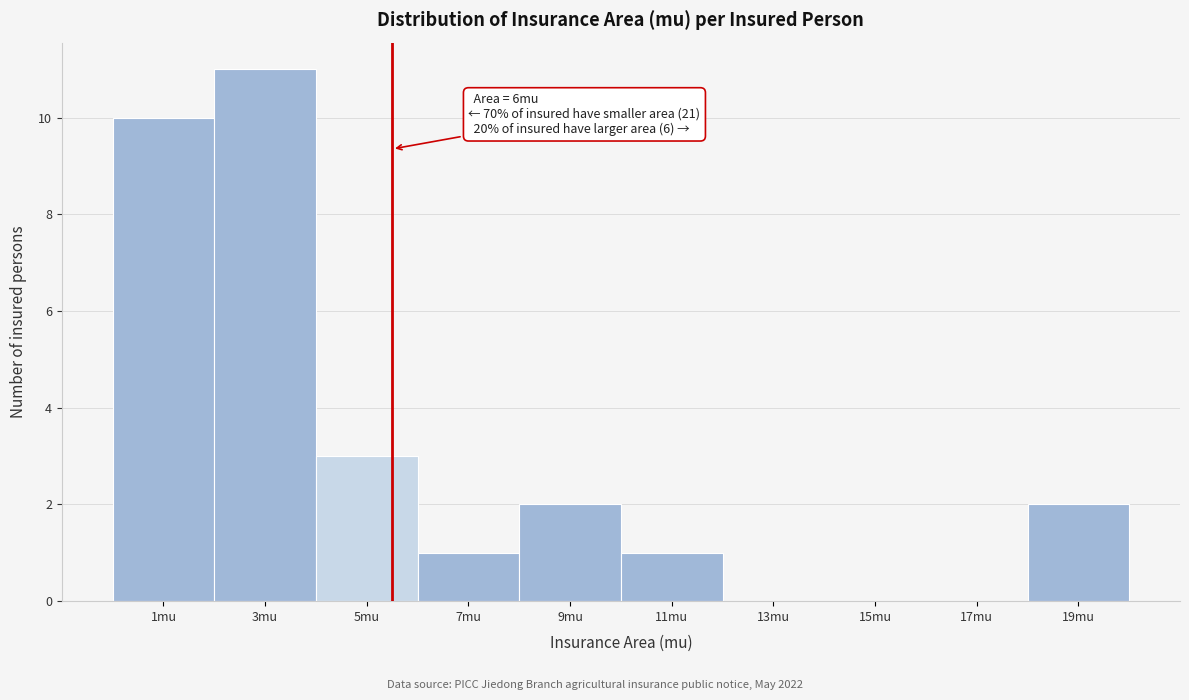

Reading left to right, extract all data points from this chart.

1mu=10	3mu=11	5mu=3	7mu=1	9mu=2	11mu=1	13mu=0	15mu=0	17mu=0	19mu=2